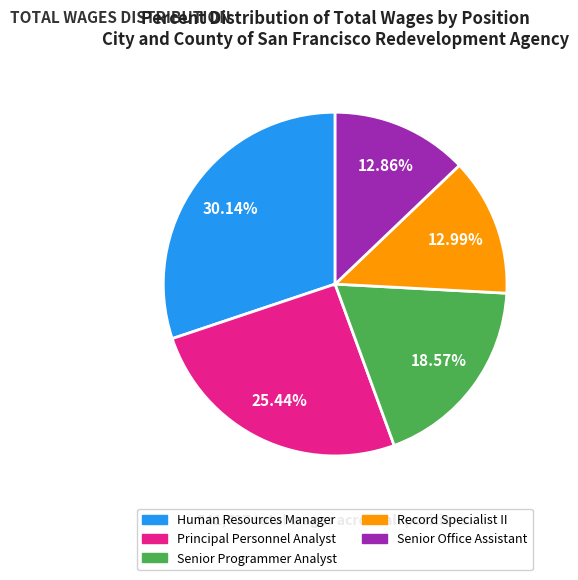

To the nearest percent, what percentage of the pie is Record Specialist II?

13%